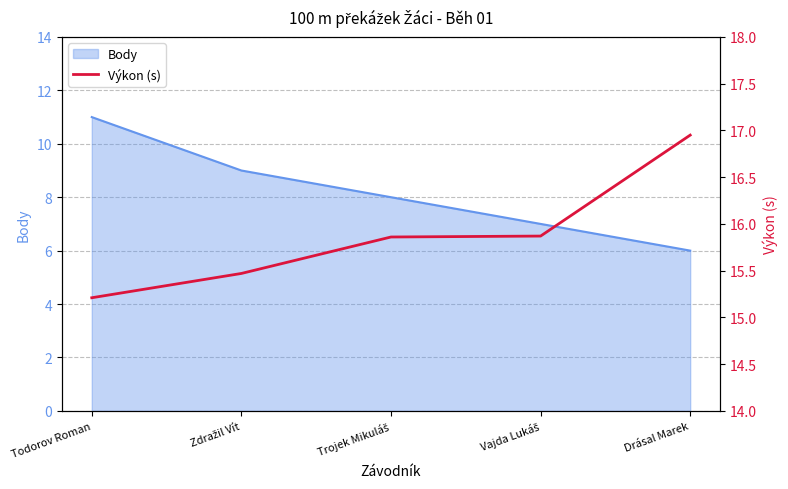

True or false: the data shows 15.5 at Zdražil Vít.

True